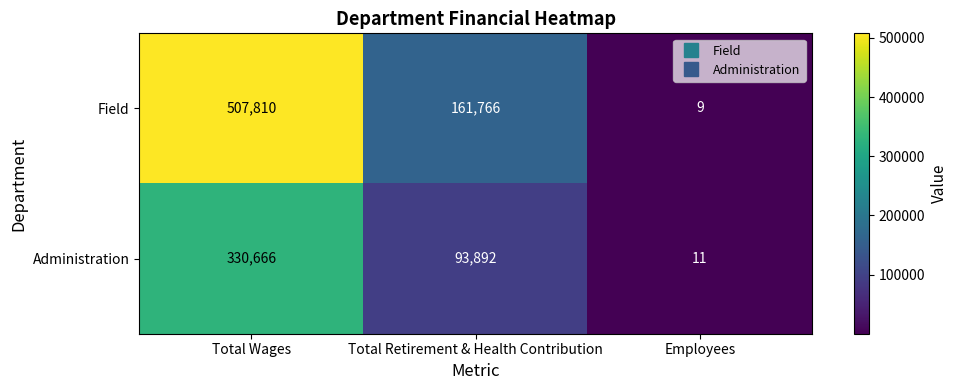

What is the difference between the Field values at Employees and Total Retirement & Health Contribution?

161757